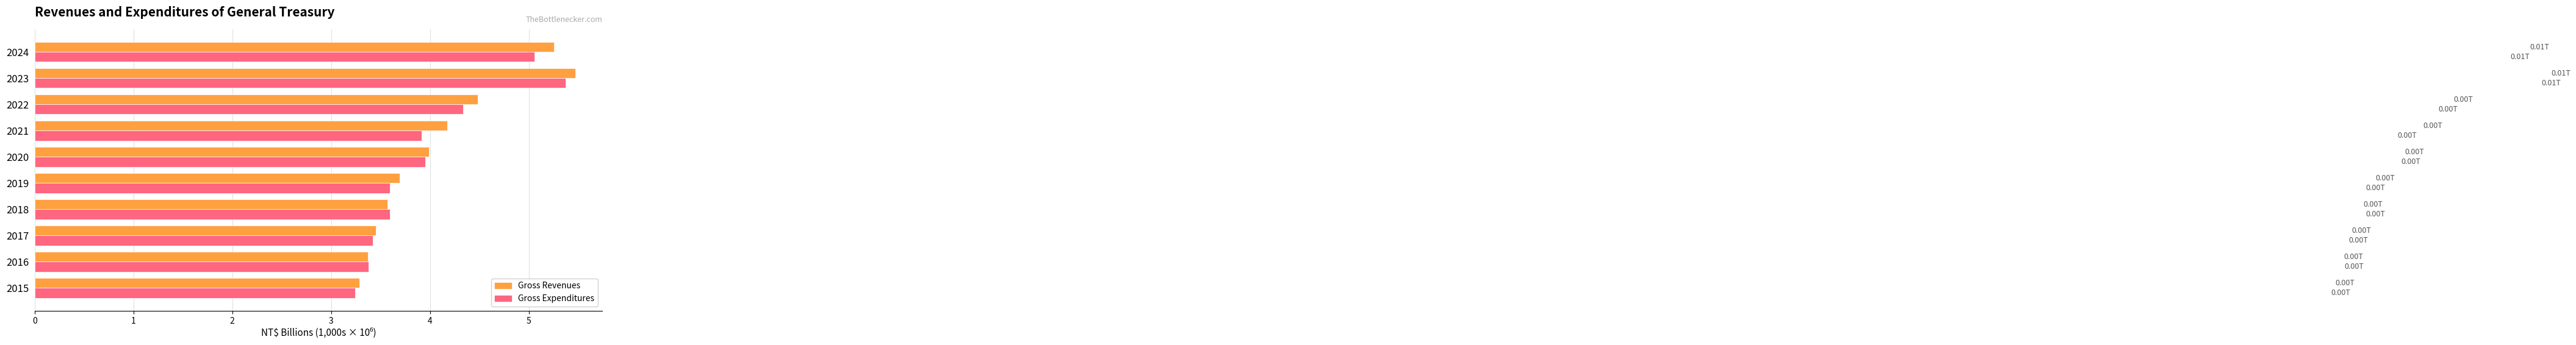

Between 2019 and 2024, which series saw the biggest shift?

Gross Revenues